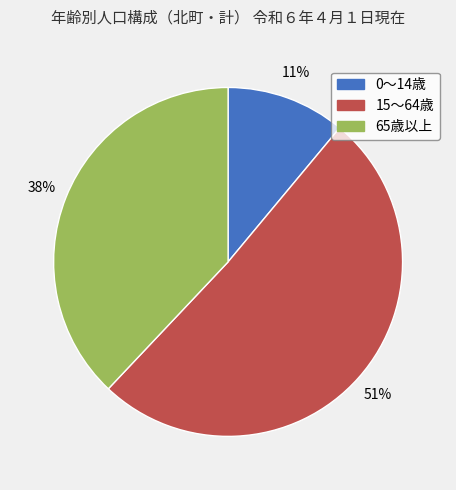

True or false: 65歳以上 accounts for 38% of the total.

True